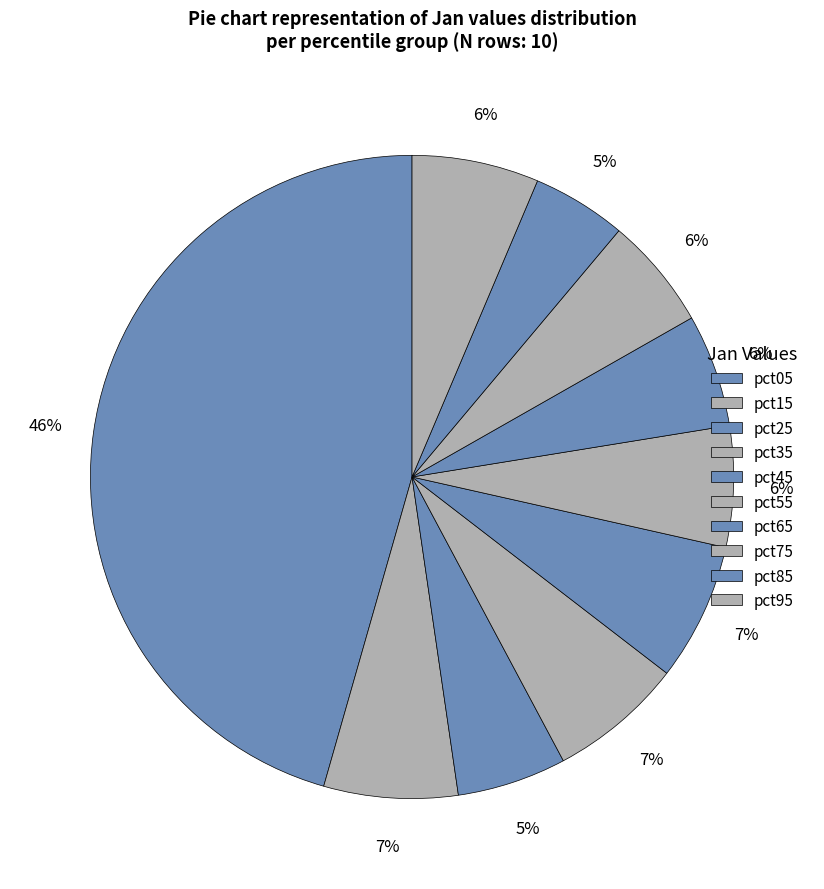

Which slice is the largest?

pct05